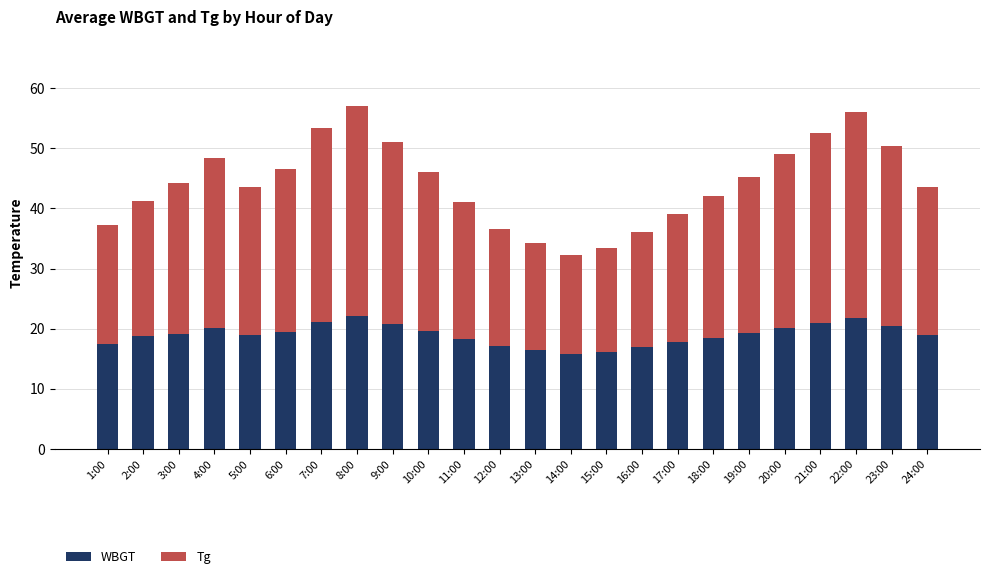

Is it true that WBGT equals 10.9 at 16:00?

False